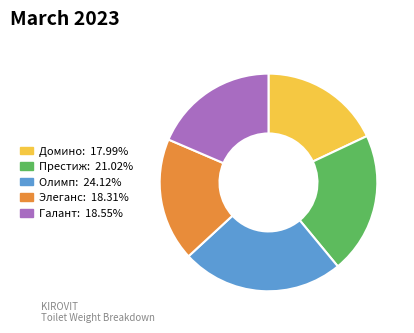

Is the sum of Олимп and Элеганс greater than half?

No